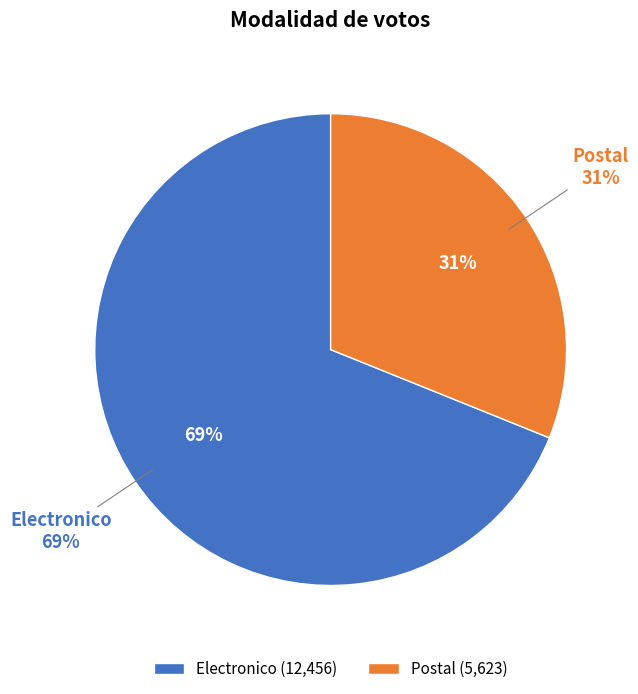

What is the change in value from Electronico to Postal?

-6833